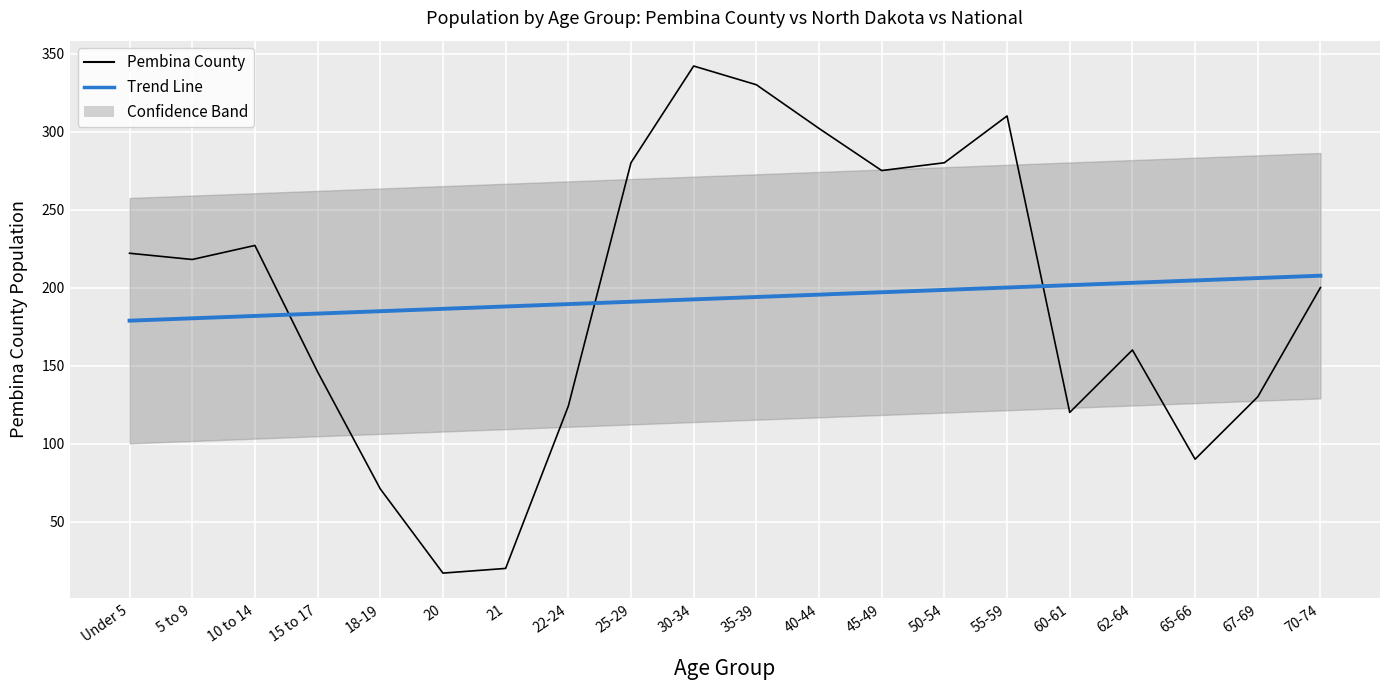

What is the difference between the Pembina County values at Under 5 and 65-66?

132.0